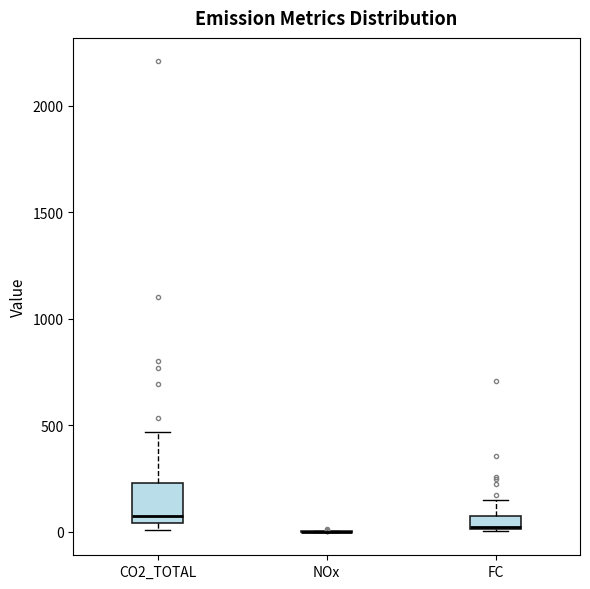

Where does the median line of the box for CO2_TOTAL sit on the y-axis? The values are not printed on the chart, so give them approximately, as read against the axis.

100